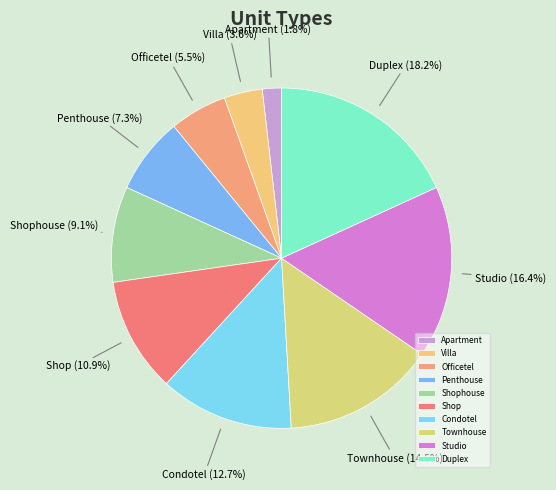

How many slices are in this pie chart?

10